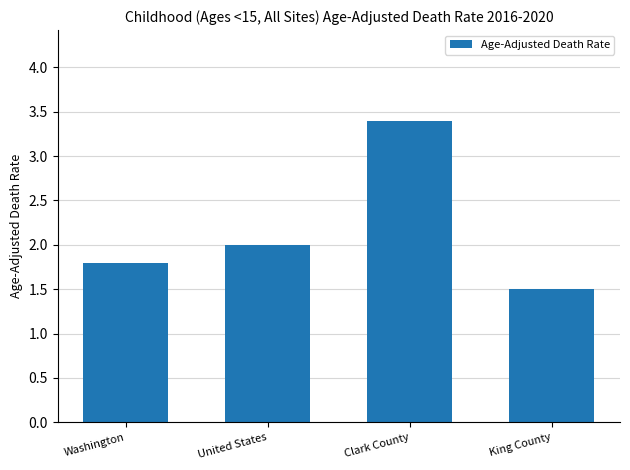

How many bars are there in total?

4